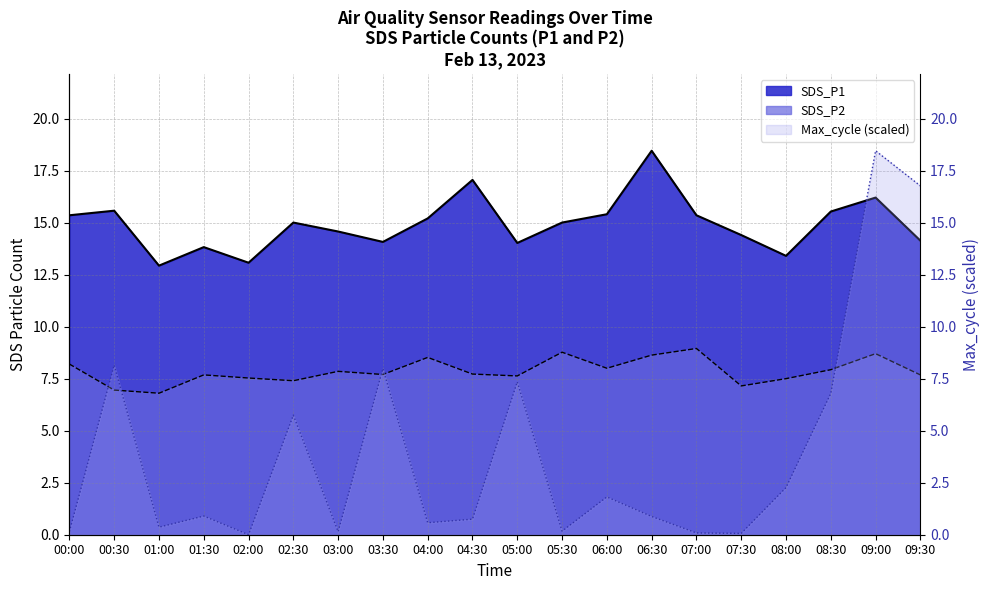

What is the maximum value shown in the chart?

18.4